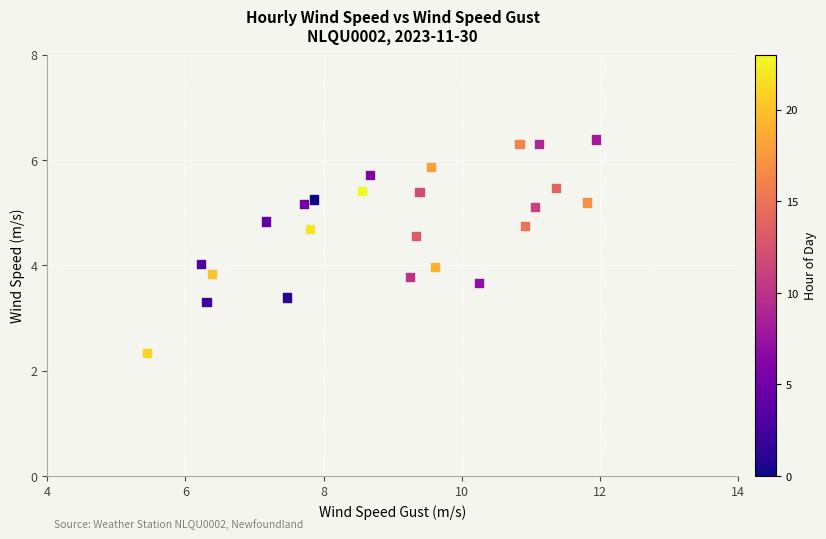

What is the range of Y values (max minus min)?

4.1